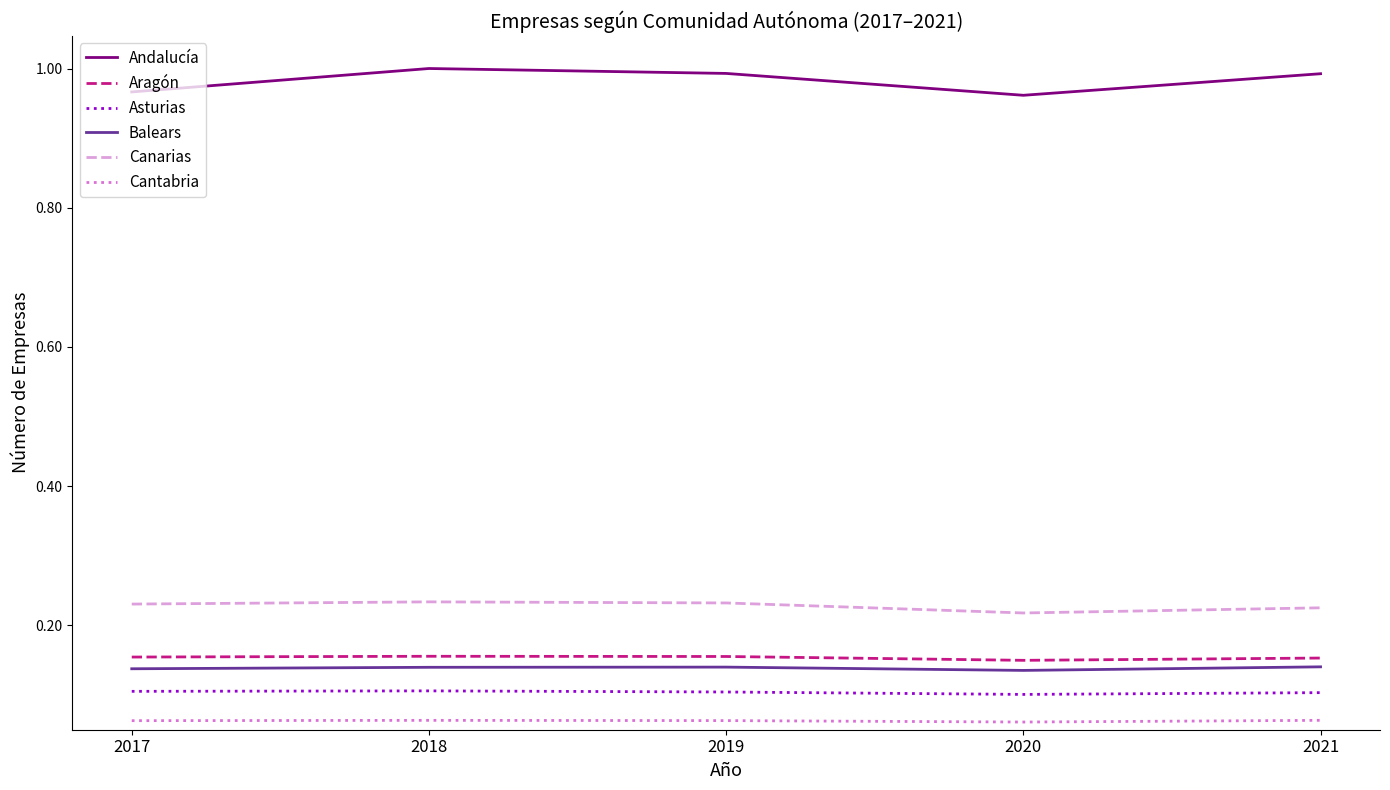

True or false: Canarias and Cantabria cross at least once.

False